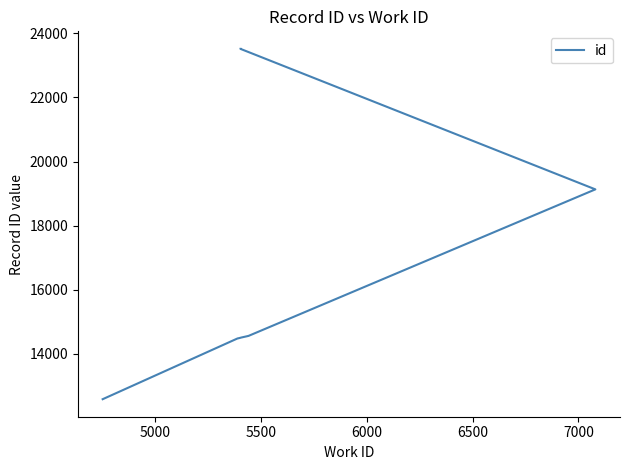

Reading right to left, extract all data points from this chart.

23518	23517	19131	14557	14543	14503	14498	14479	14477	12580